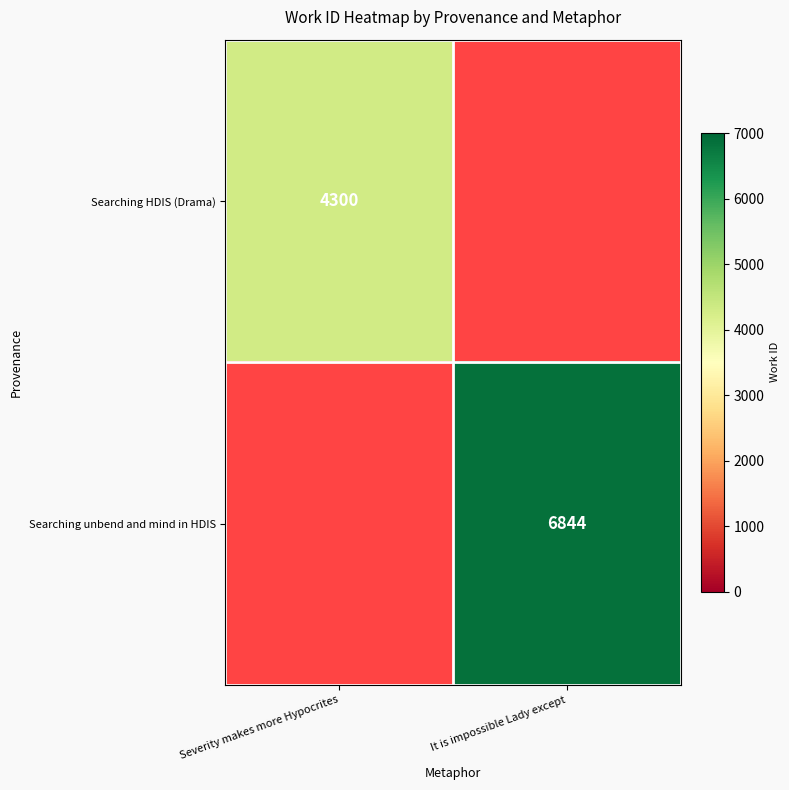

Is it true that Searching unbend and mind in HDIS equals 6844 at It is impossible Lady except?

True